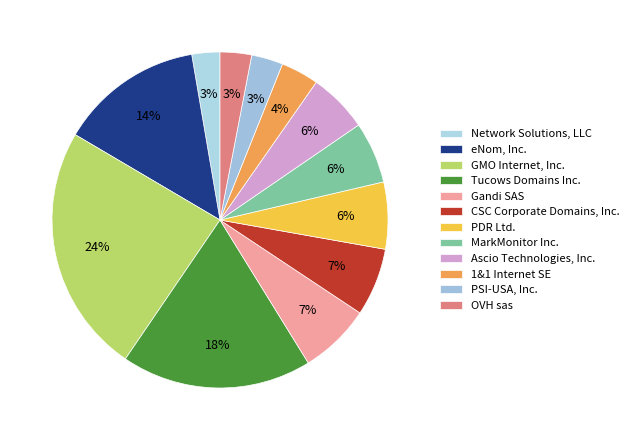

How many slices are in this pie chart?

12